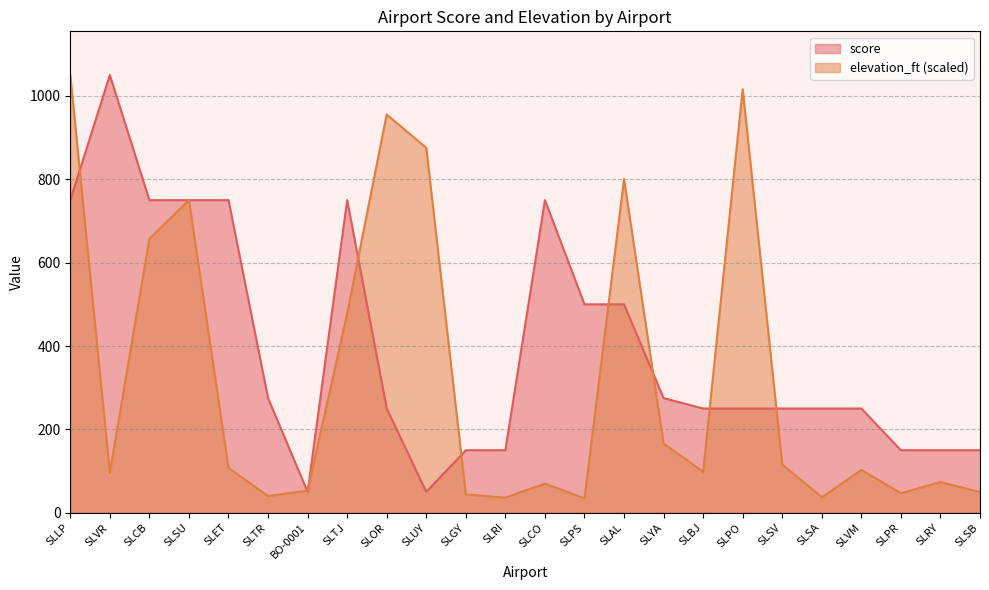

How many data points does each series have?

24